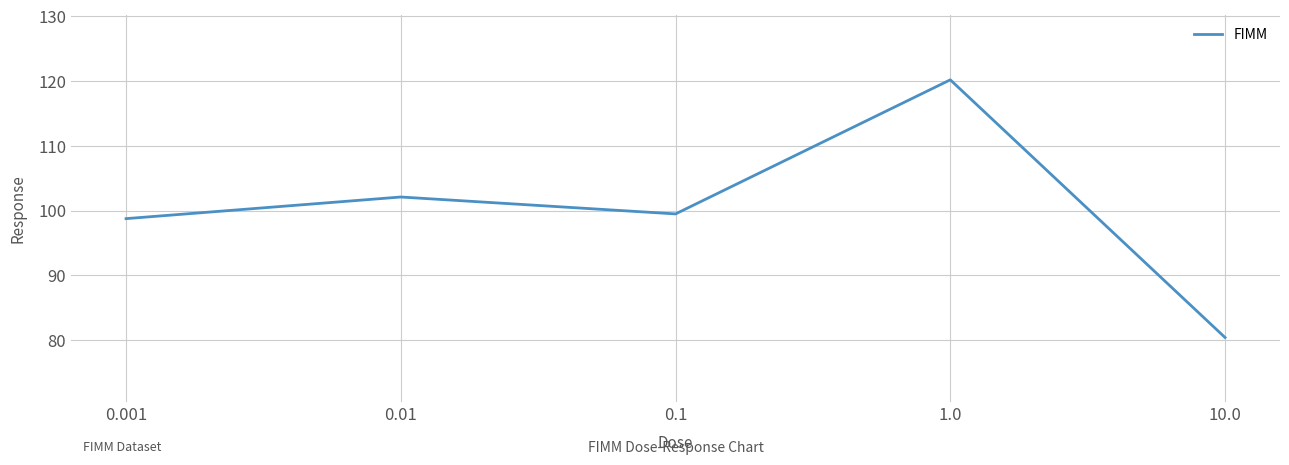

What is the minimum value shown in the chart?

80.4